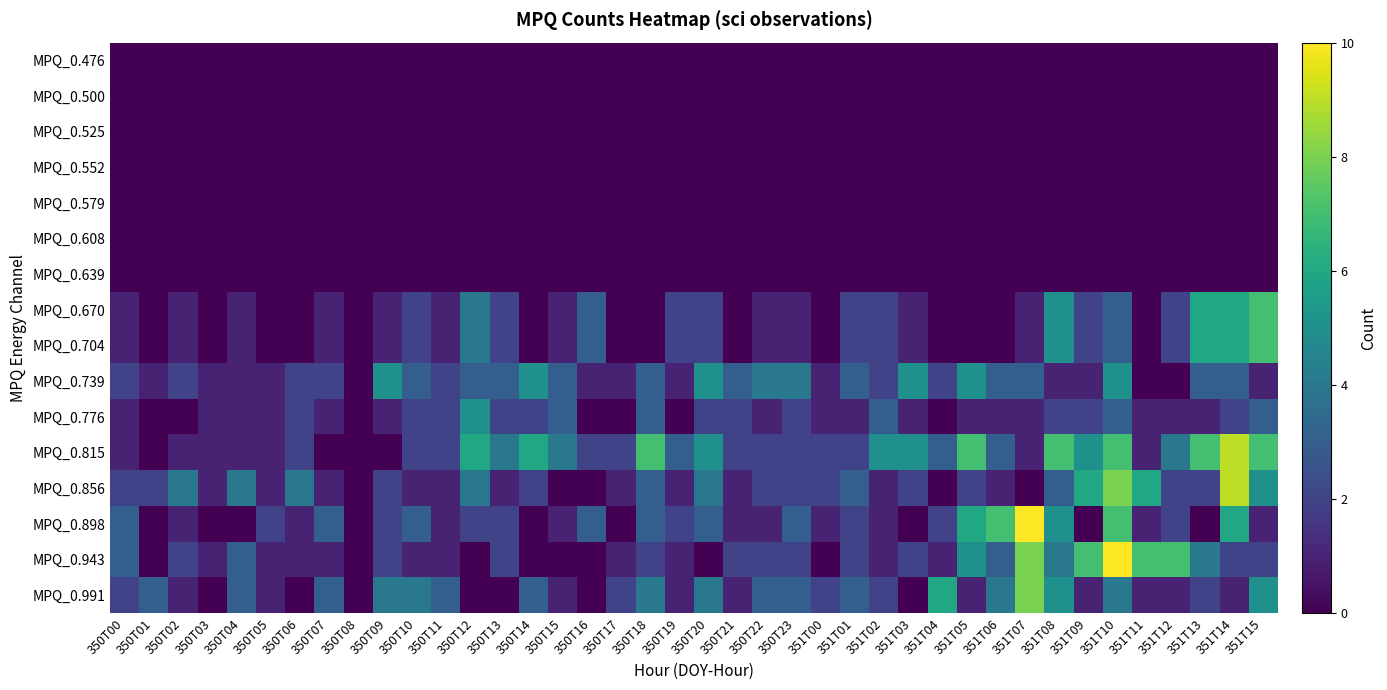

At how many categories does at least one series exceed 9?

2